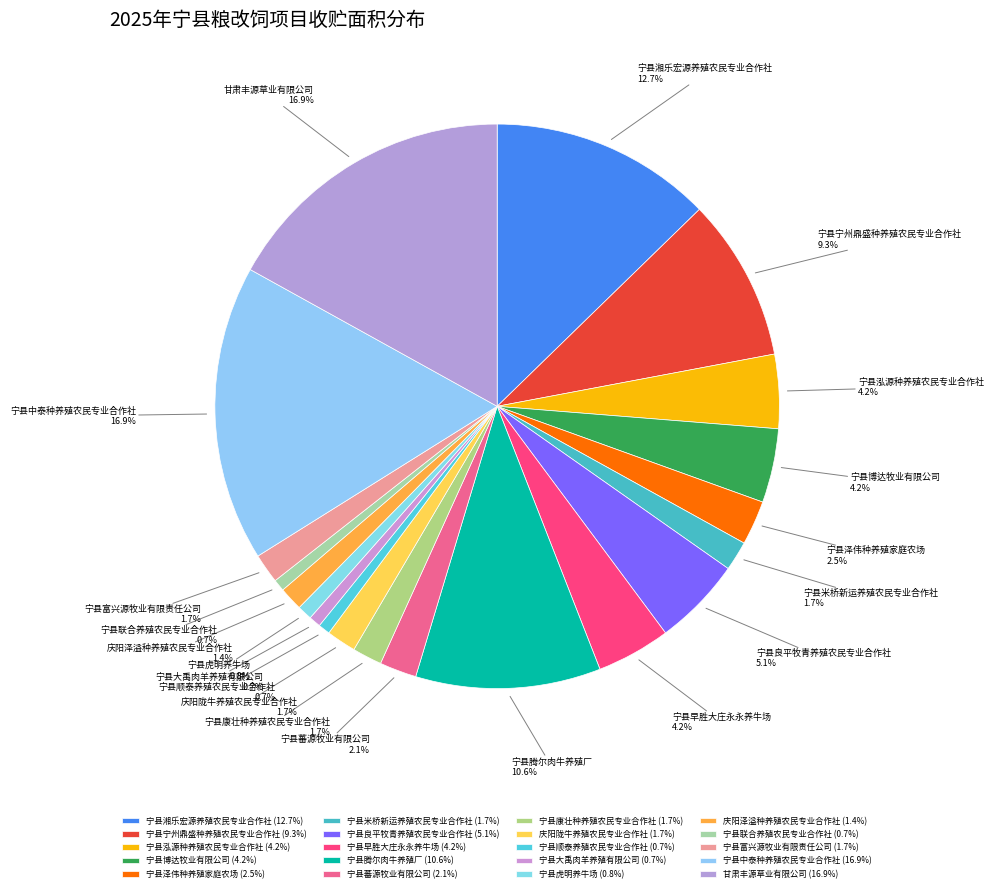

Does 宁县顺泰养殖农民专业合作社 account for over 50% of the chart?

No